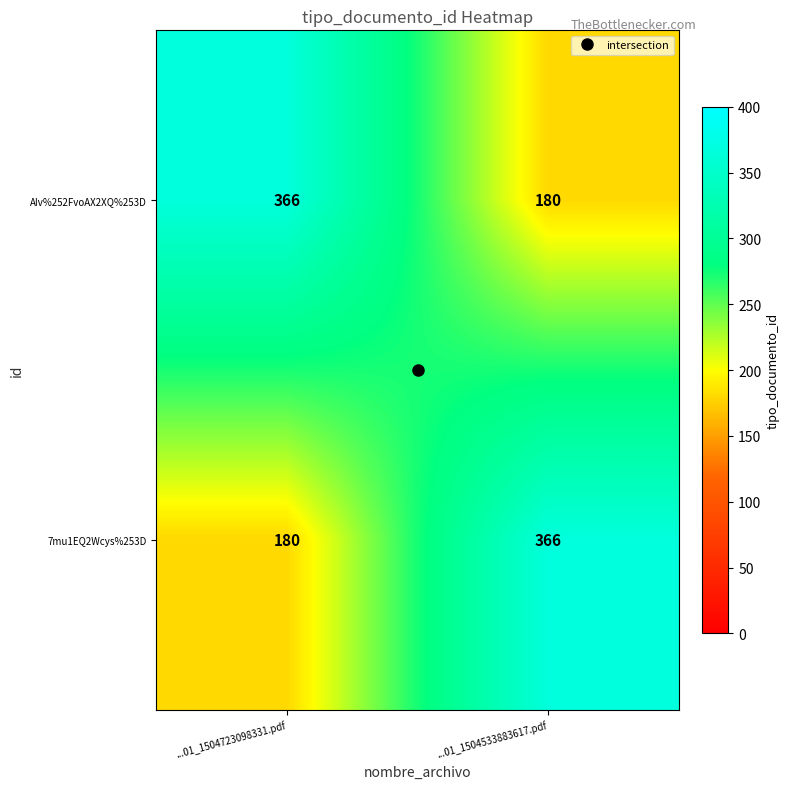

What is the sum of the AIv%252FvoAX2XQ%253D values at ...01_1504723098331.pdf and ...01_1504533883617.pdf?

546